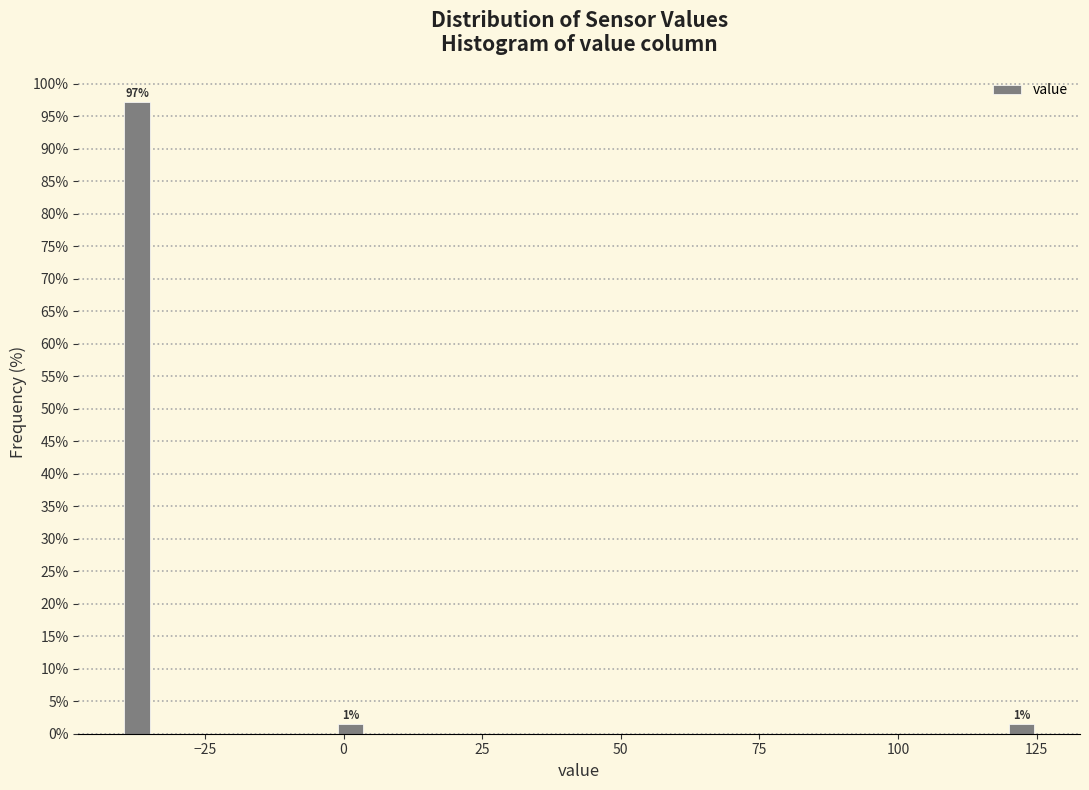

Around what value on the x-axis is the tallest bar? Give the approximate position of its centre, as read against the axis.

-35